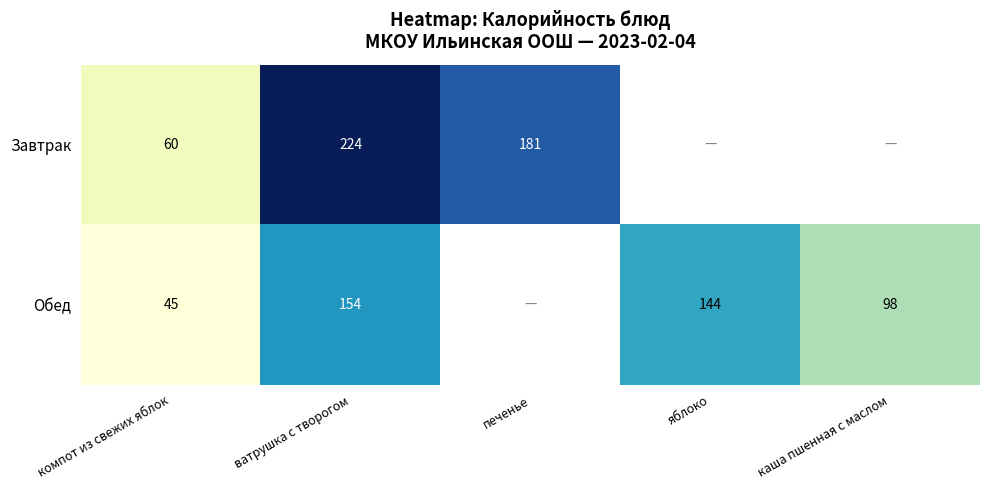

Is it true that Обед equals 32 at каша пшенная с маслом?

False